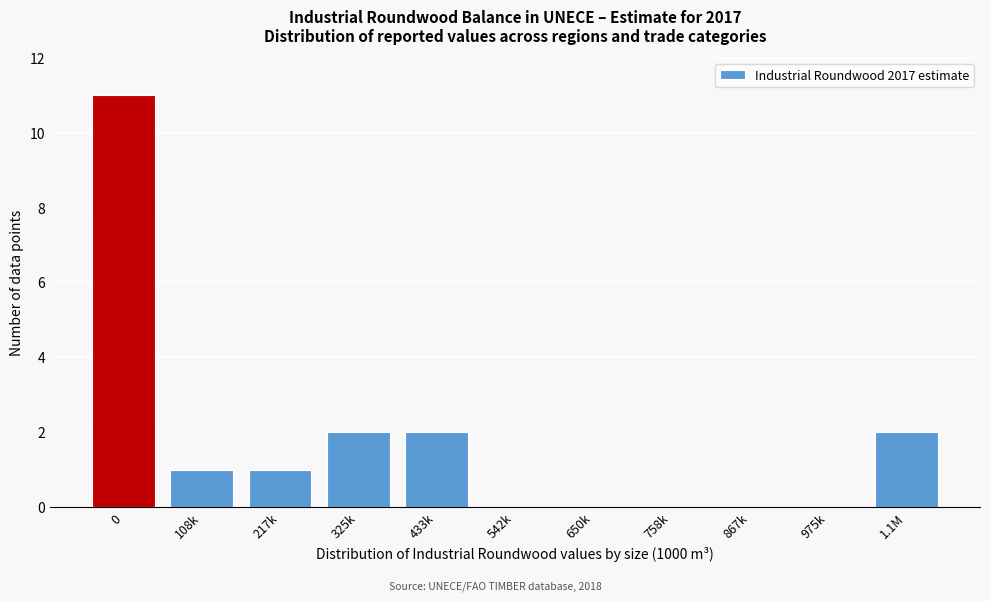

Reading right to left, what are all the values shown in this chart?

1.1M=2	975k=0	867k=0	758k=0	650k=0	542k=0	433k=2	325k=2	217k=1	108k=1	0=11